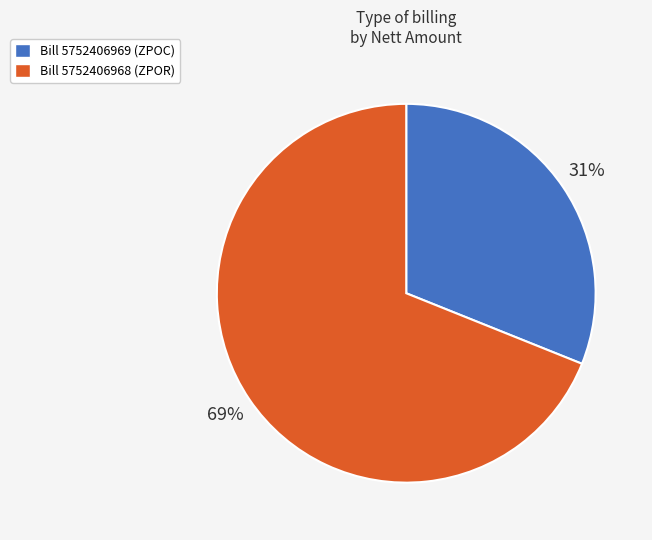

Rank the categories by value from lowest to highest.

Bill 5752406969 (ZPOC), Bill 5752406968 (ZPOR)